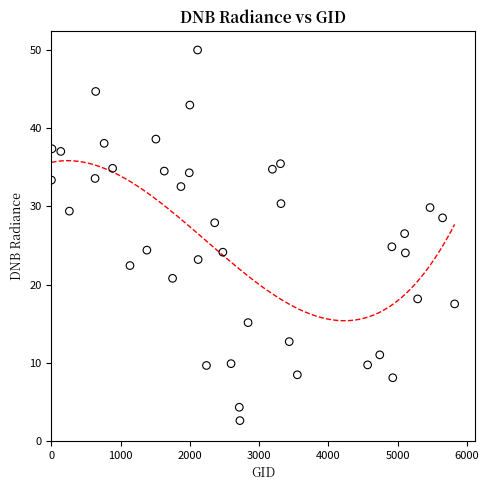

What is the range of X values (max minus min)?

5821.0